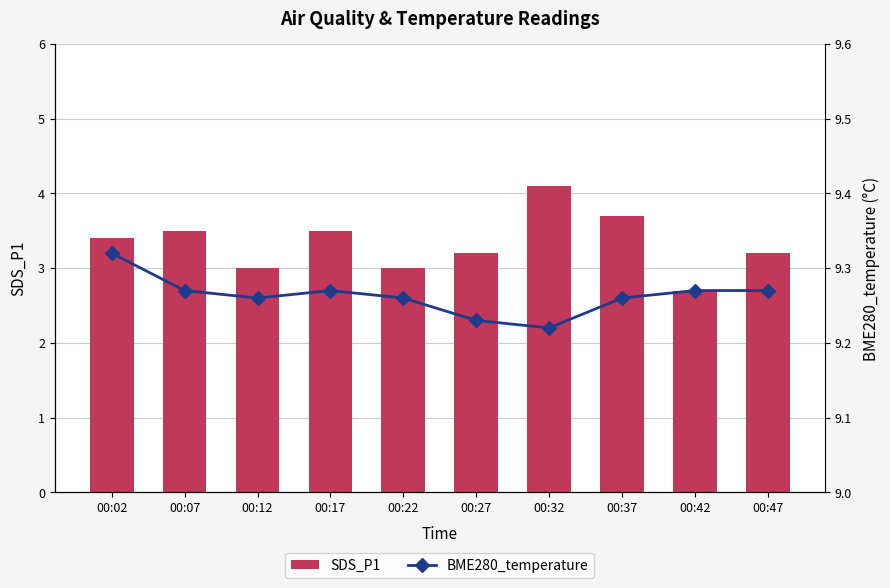

Read the SDS_P1 value at 00:12.

3.0